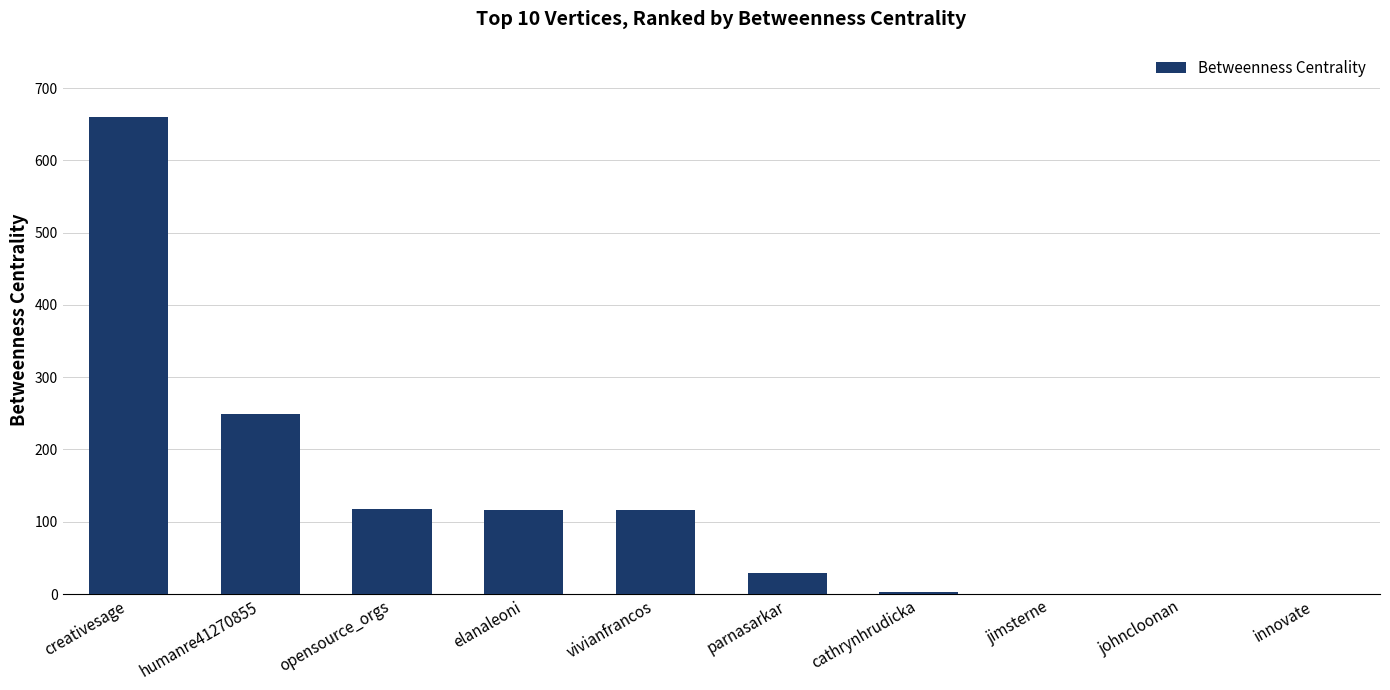

How many distinct data groups are displayed?

1